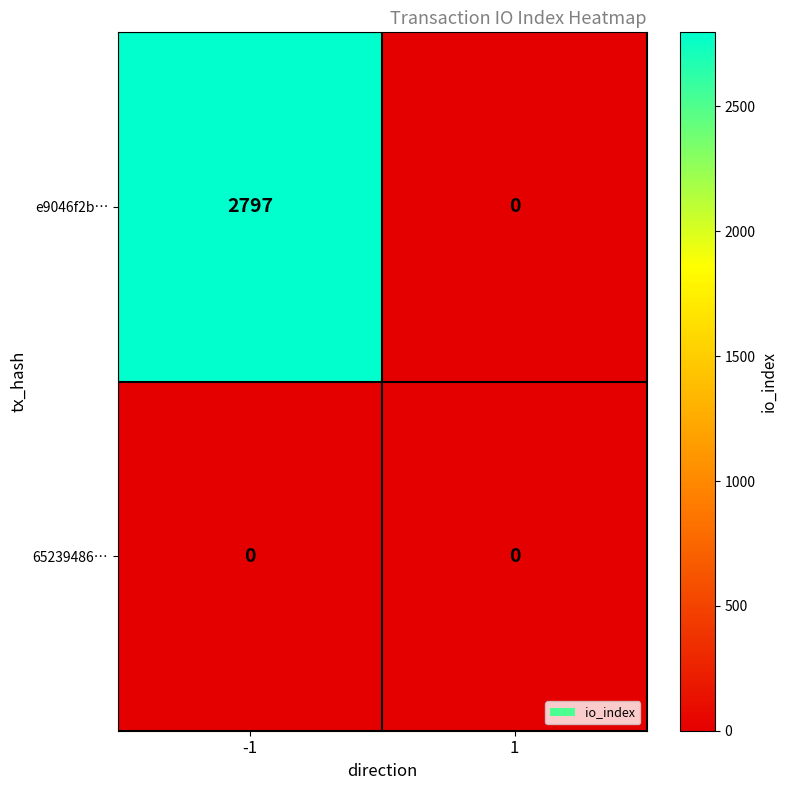

What is the greatest value displayed?

2797